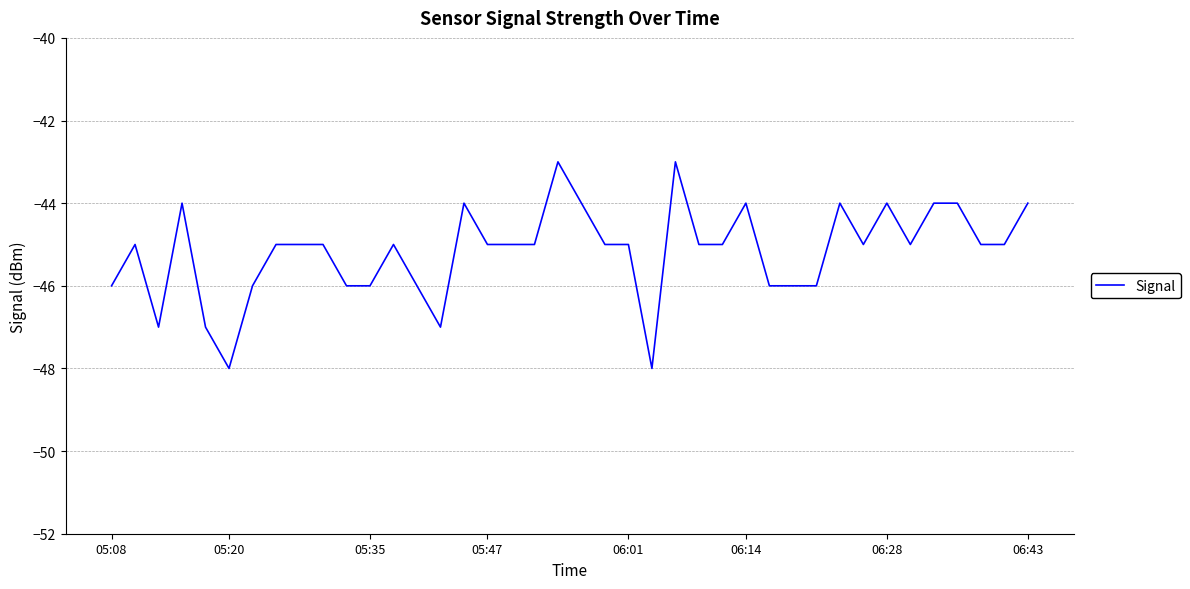

What is the difference between the maximum and minimum values?

5